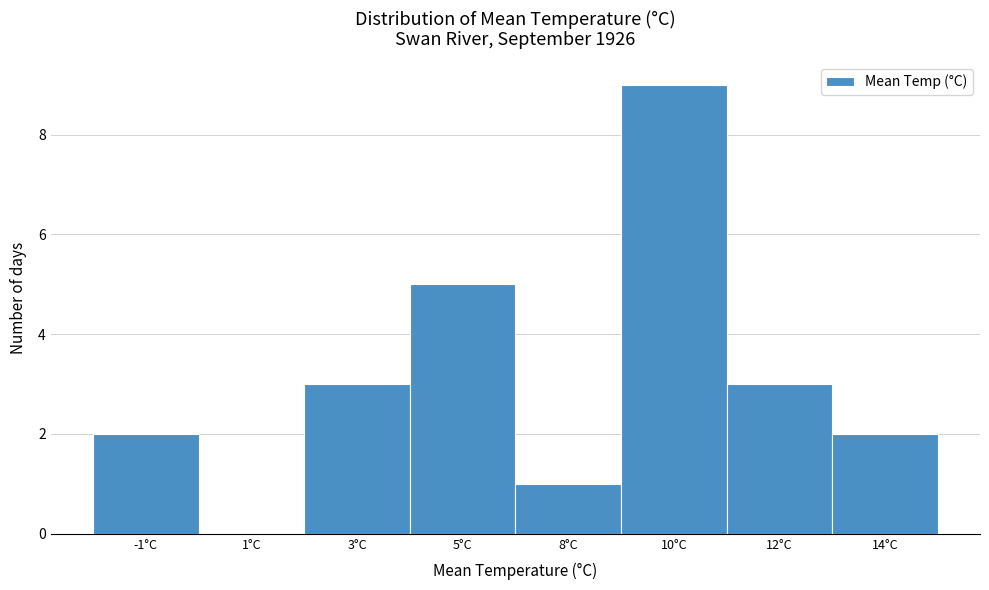

Reading right to left, extract all data points from this chart.

14°C=2	12°C=3	10°C=9	8°C=1	5°C=5	3°C=3	1°C=0	-1°C=2